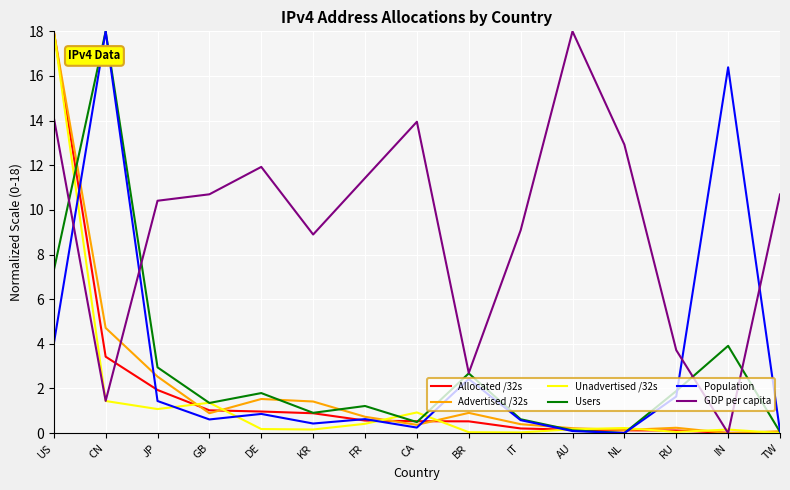

Does the chart have visible grid lines?

Yes